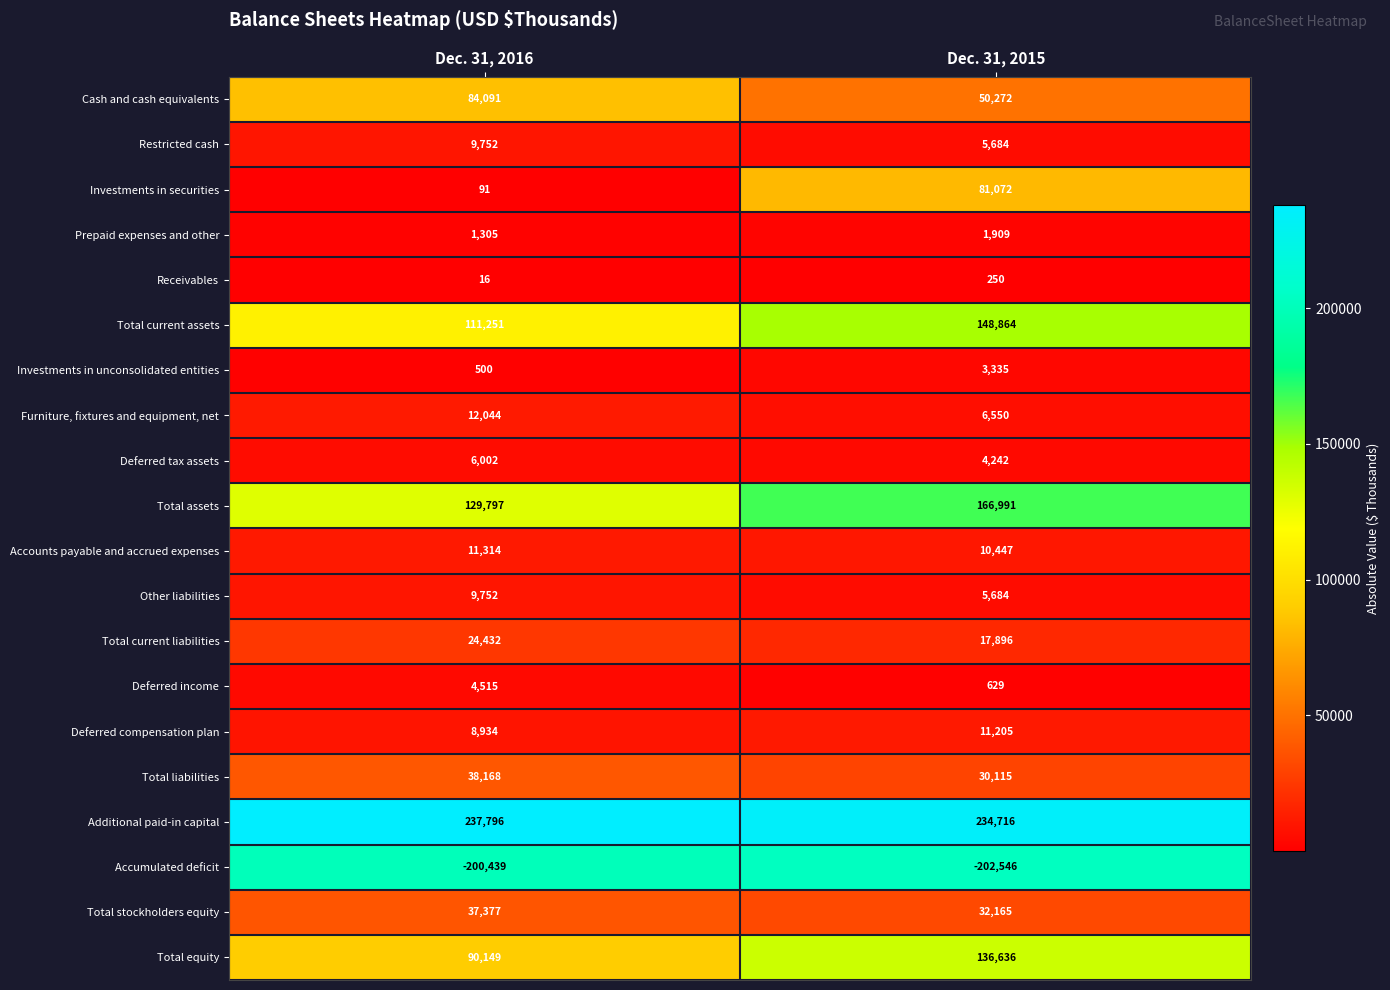

Which category has the lowest value across all series?

Dec. 31, 2015